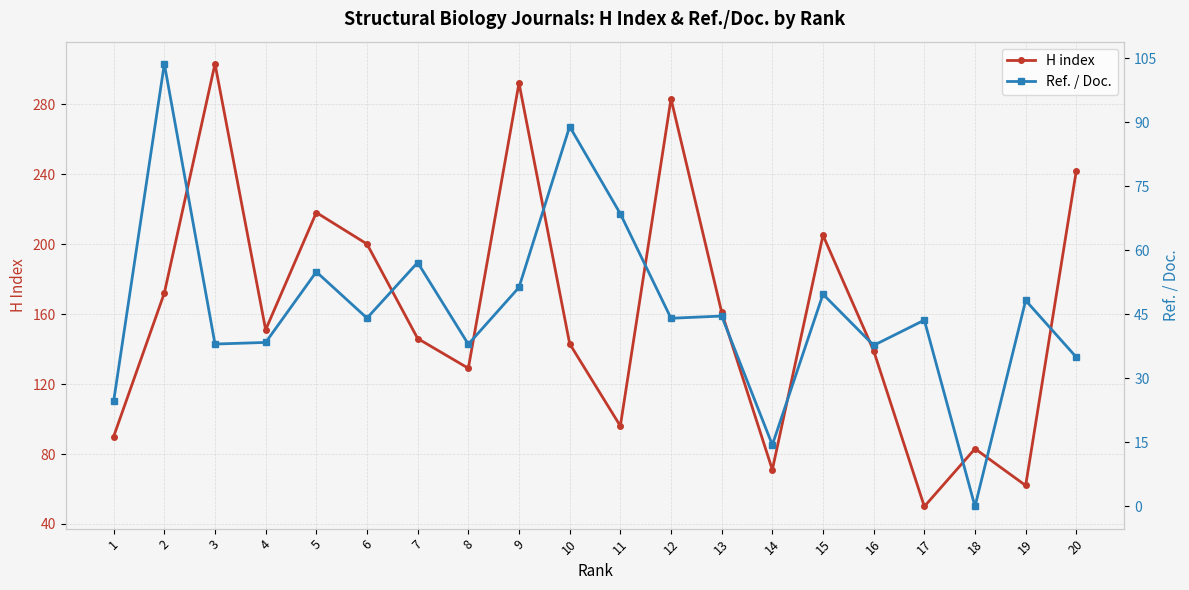

How many distinct data groups are displayed?

2